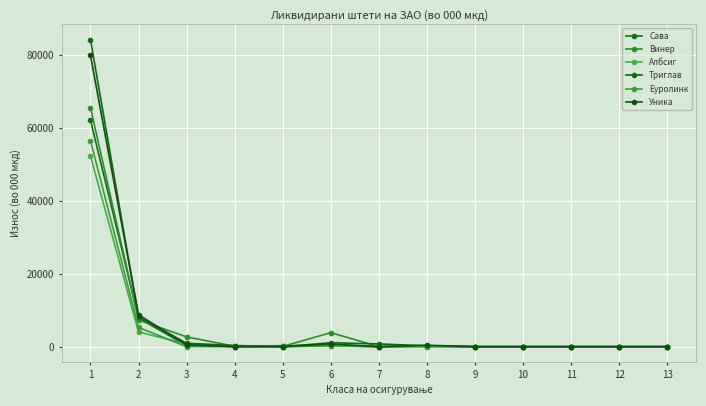

At which category is the sum across all series the highest?

1